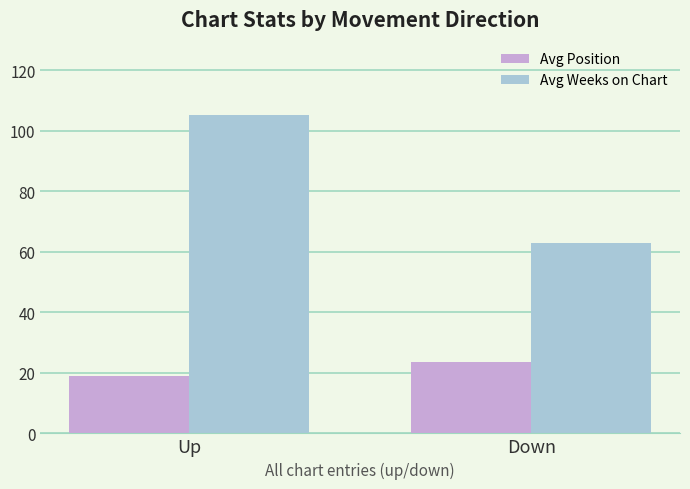

List the series in order of their overall mean, highest first.

Avg Weeks on Chart, Avg Position